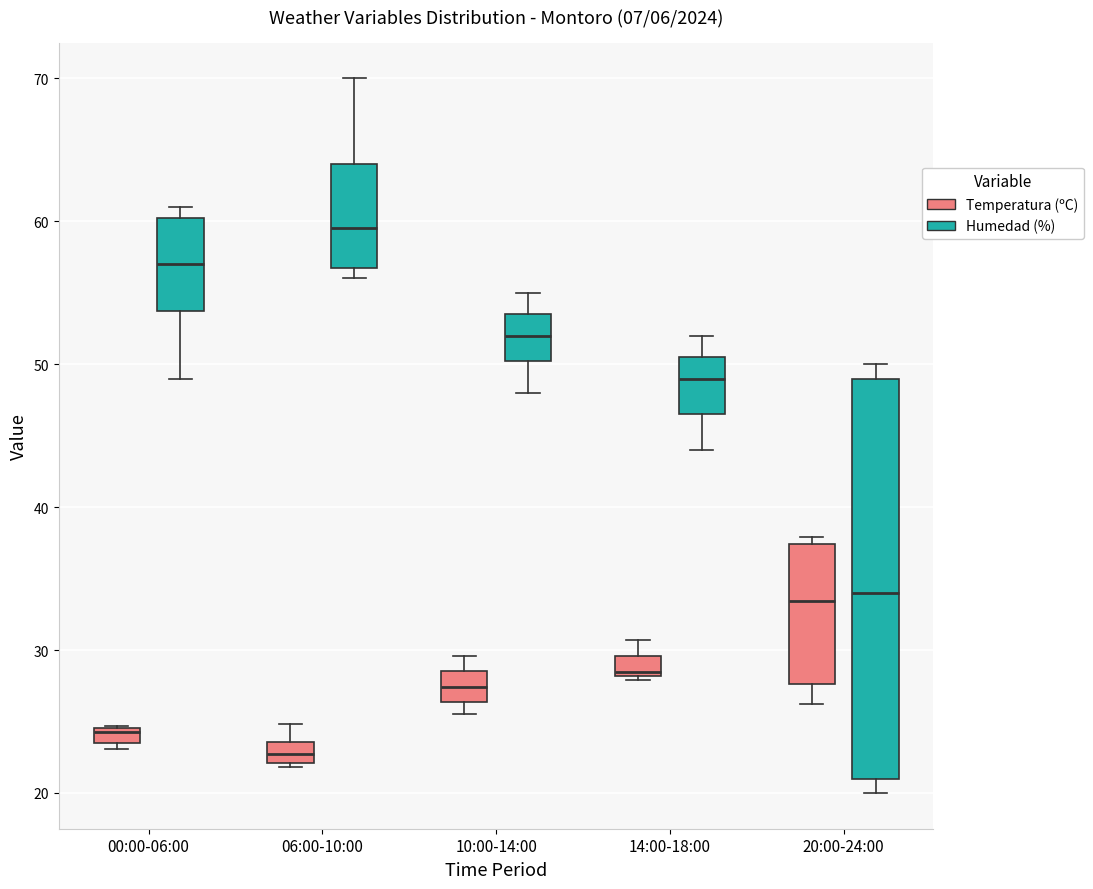

Which box is the tallest, from its lower edge to its upper edge?

20:00-24:00 (Humedad (%))